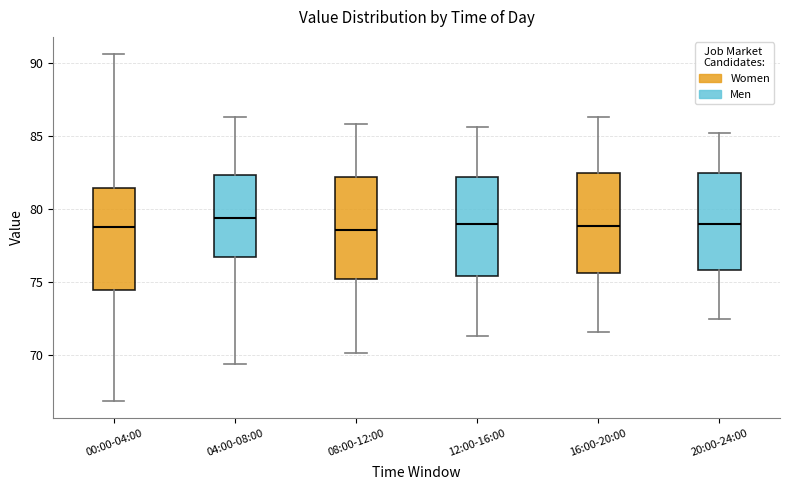

Where does the upper whisker of the box for 16:00-20:00 end on the y-axis? The values are not printed on the chart, so give them approximately, as read against the axis.

86.5